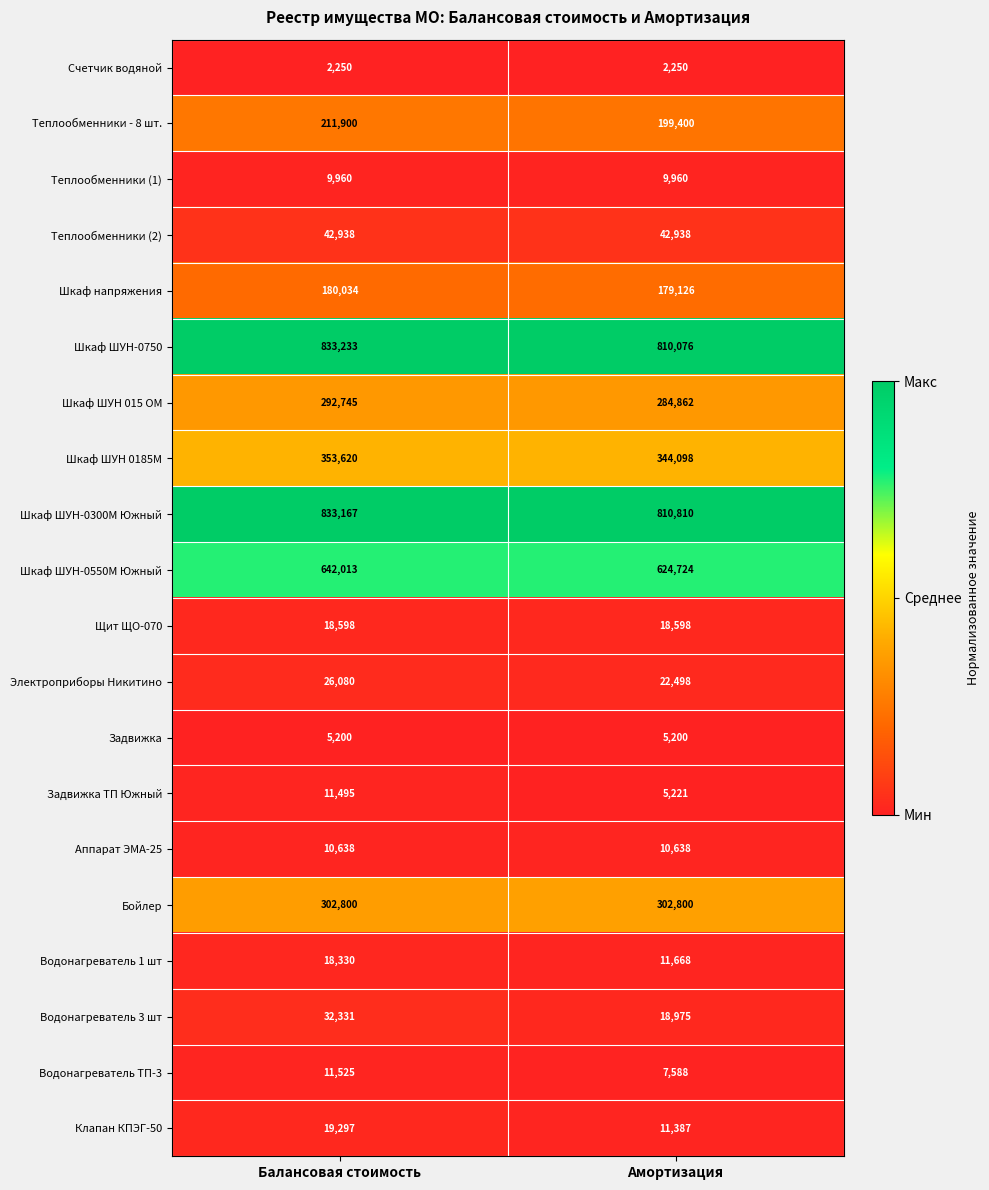

Which series changed the most between Балансовая стоимость and Амортизация?

Шкаф ШУН-0750